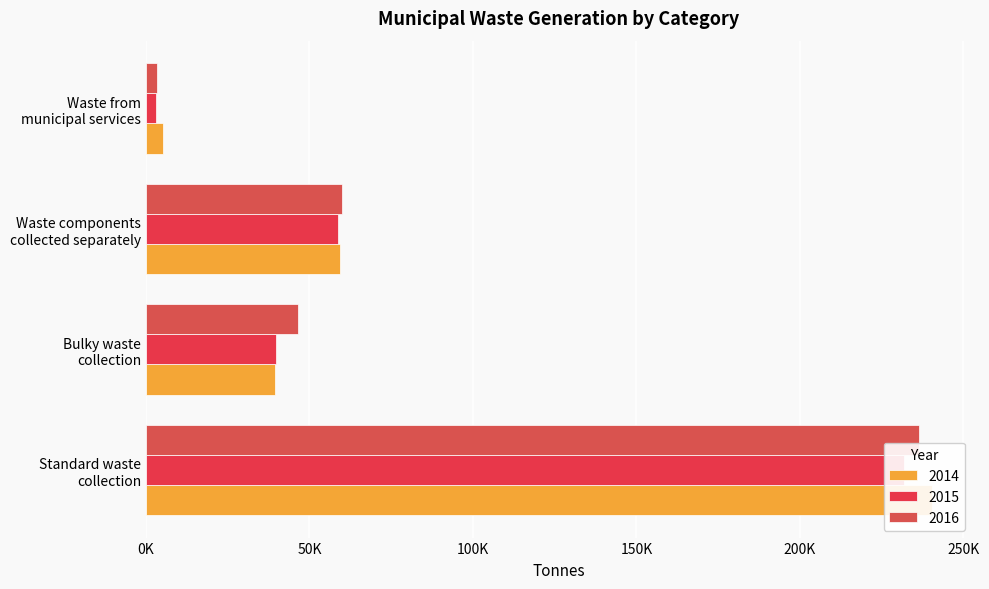

At which category is the sum across all series the highest?

Standard waste
collection